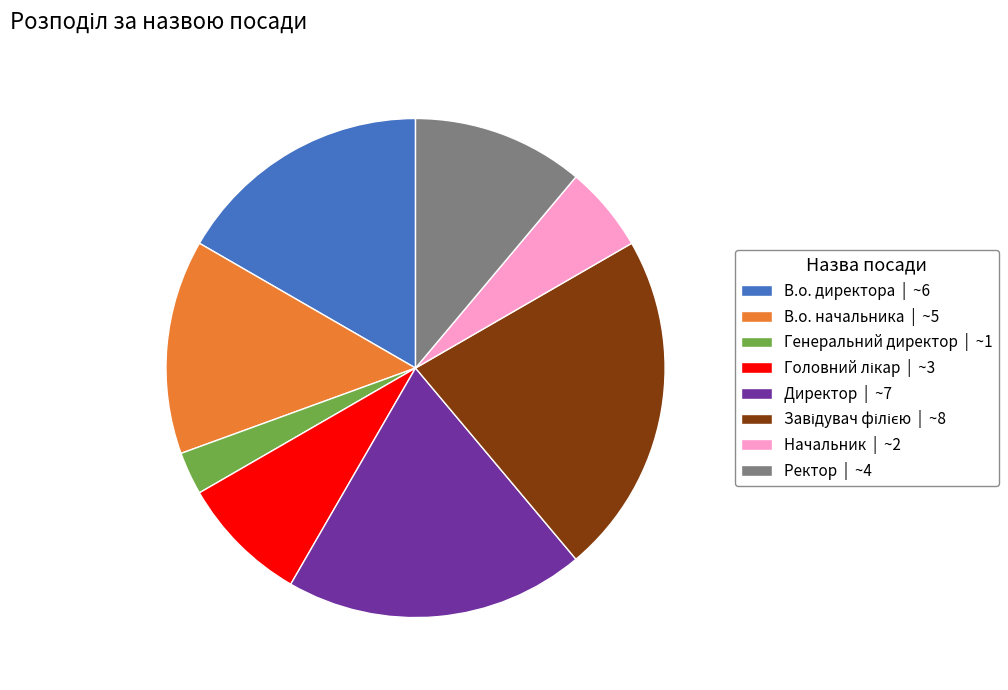

Which category has the smallest portion of the pie?

Генеральний директор